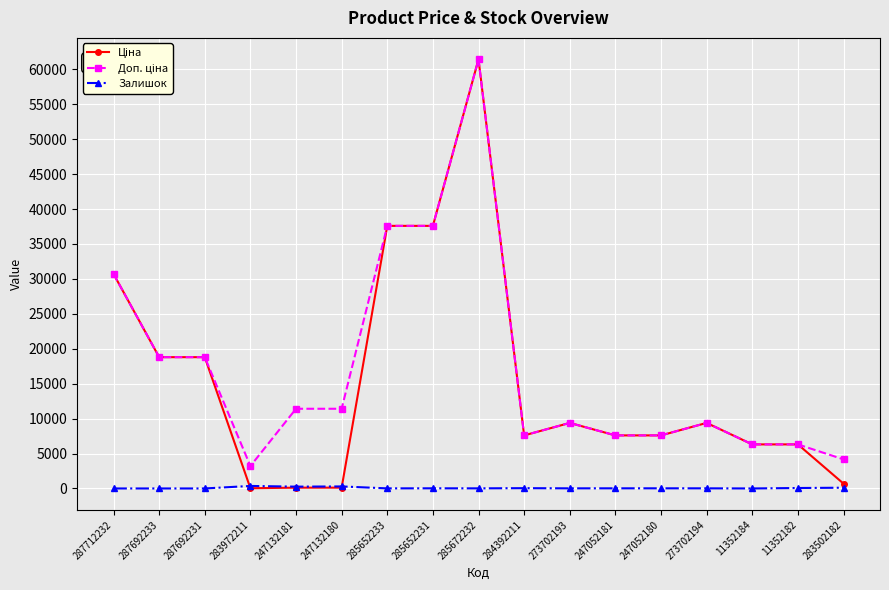

What is the maximum value shown in the chart?

61434.3